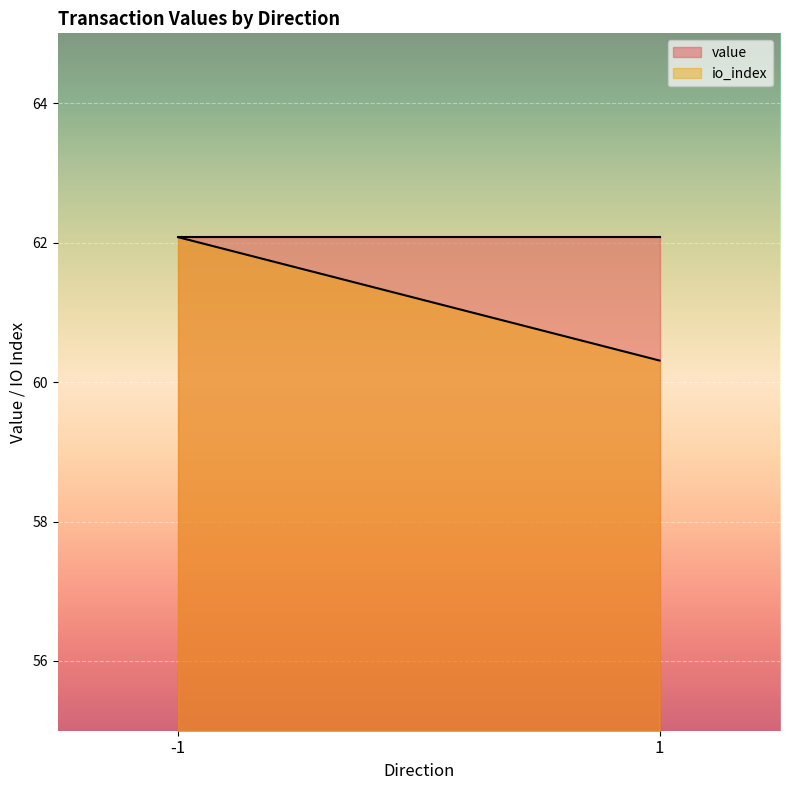

Which series has the widest spread of values?

io_index